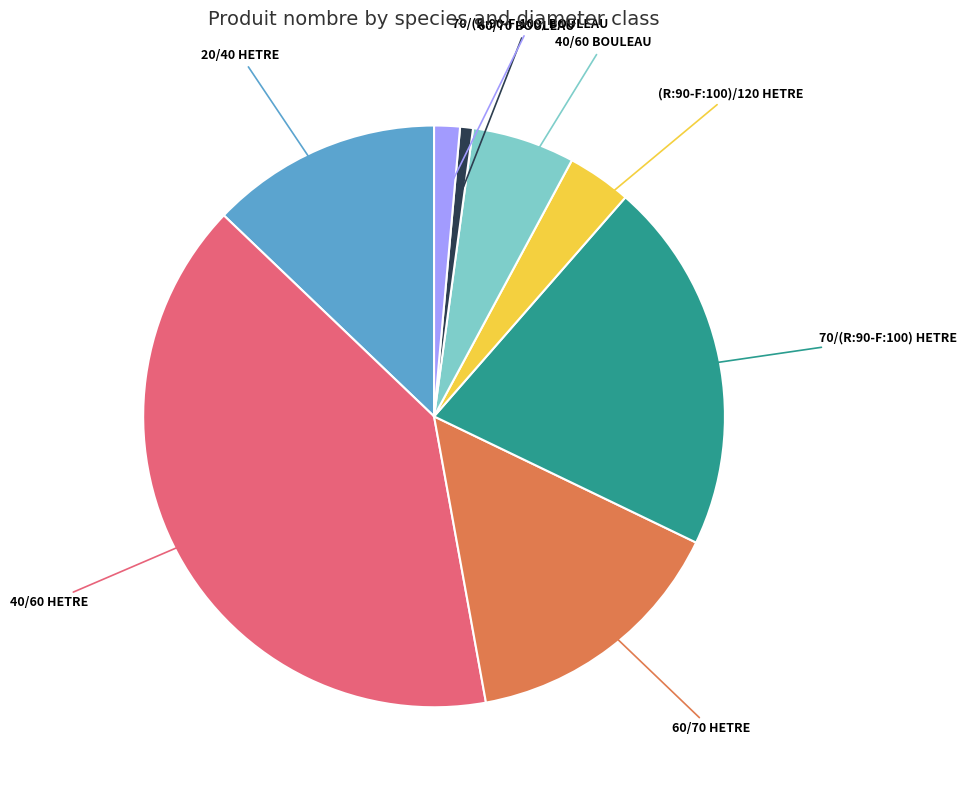

Combined, do 60/70 HETRE and 70/(R:90-F:100) BOULEAU account for over 50%?

No